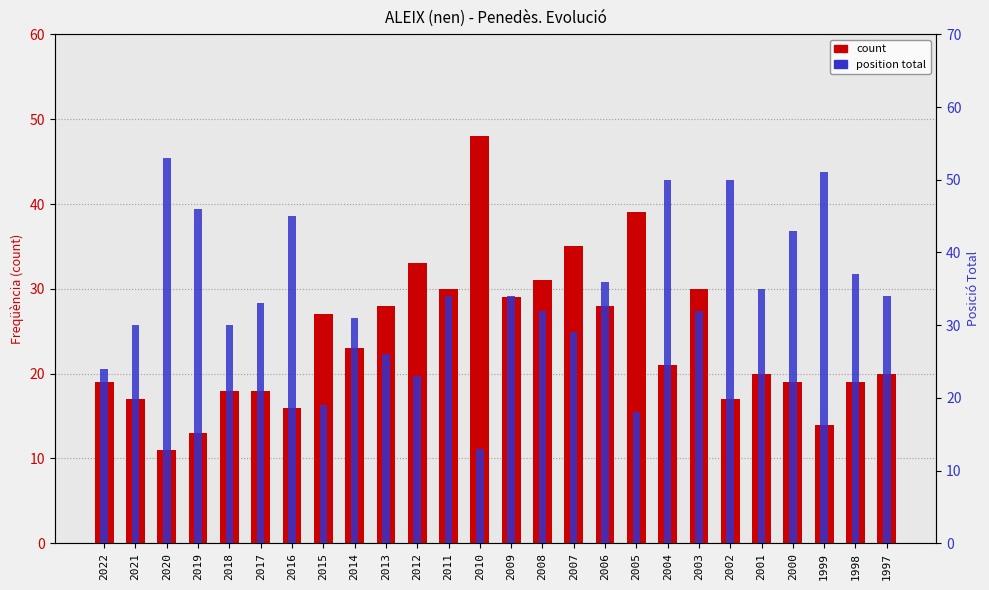

Reading left to right, what are all the values shown in this chart?

count: 19	17	11	13	18	18	16	27	23	28	33	30	48	29	31	35	28	39	21	30	17	20	19	14	19	20
position total: 24	30	53	46	30	33	45	19	31	26	23	34	13	34	32	29	36	18	50	32	50	35	43	51	37	34